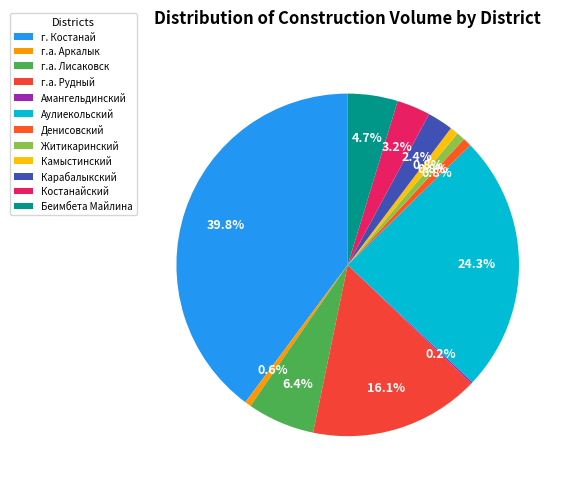

What is the ratio of the value at г. Костанай to the value at г.а. Аркалык?

67.3